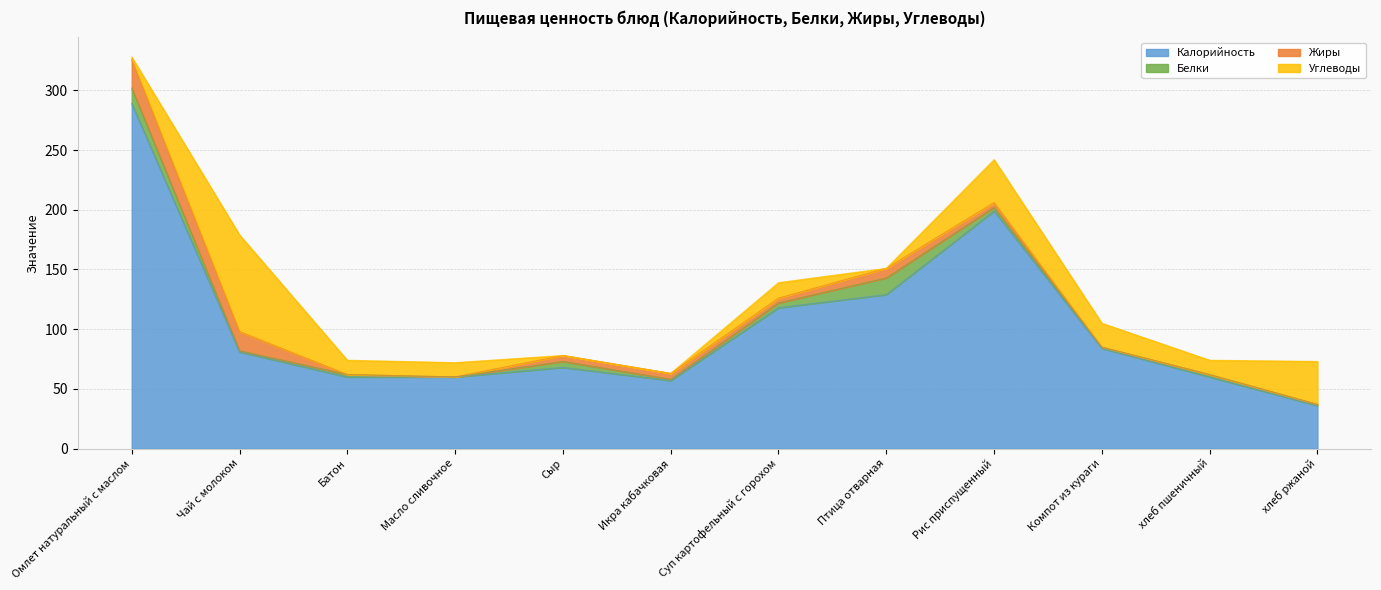

Reading left to right, list all the values displayed in this chart.

Калорийность: 289	81	60	60	68	57	118	129	199	84	60	36
Белки: 13	1	2	0	5	1	4	14	3	1	2	1
Жиры: 24	16	0	0	5	5	4	8	4	0	0	0
Углеводы: 2	81	12	12	0	0	13	0	36	20	12	36